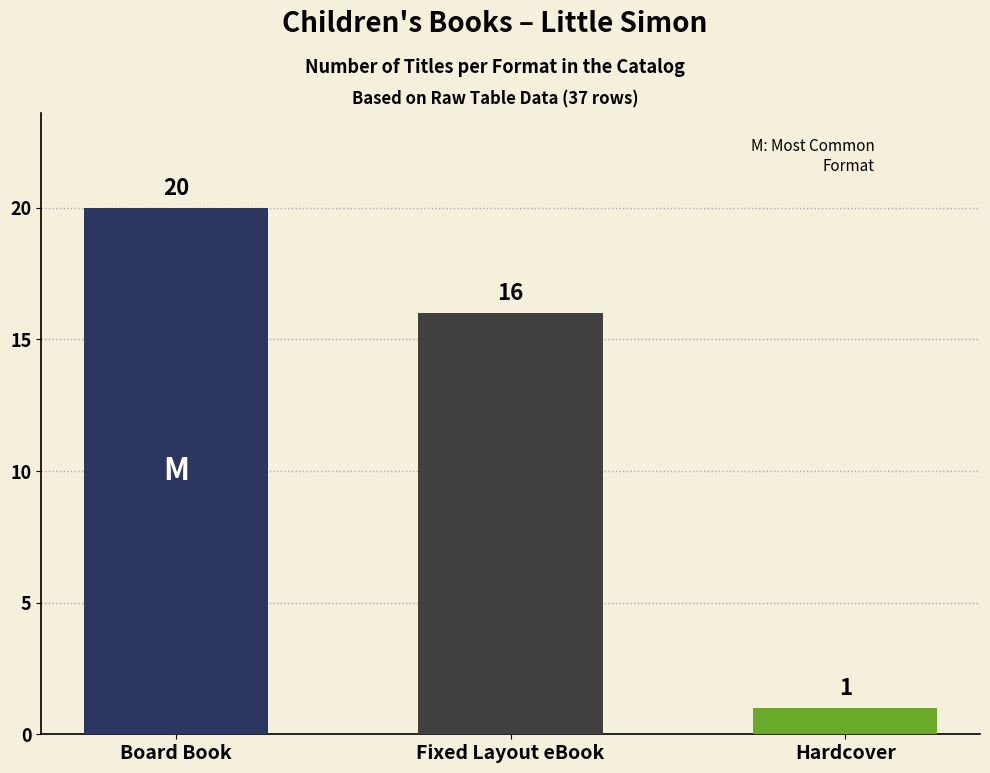

What is the sum of all values?

37